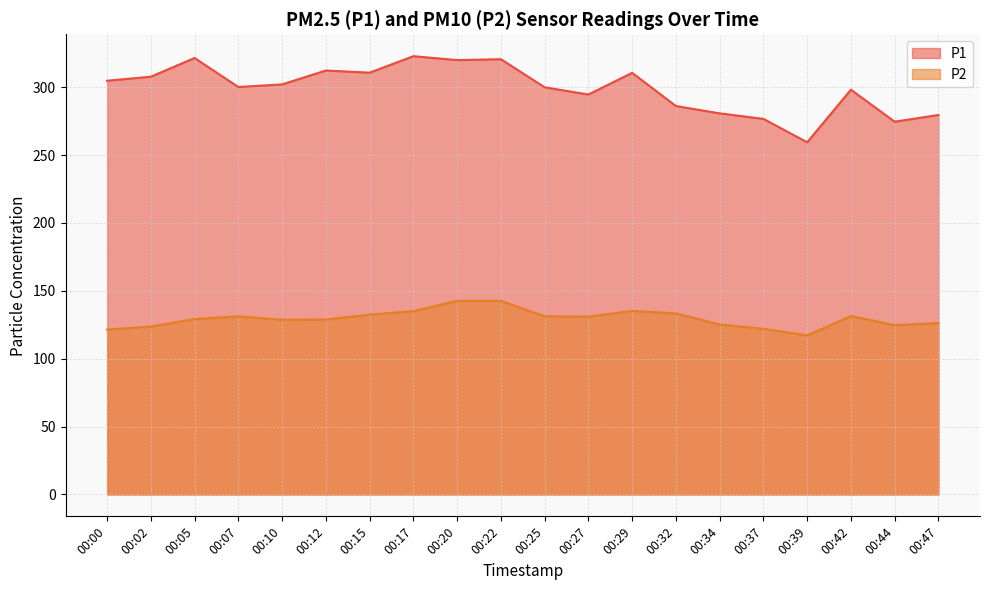

Which series has the widest spread of values?

P1